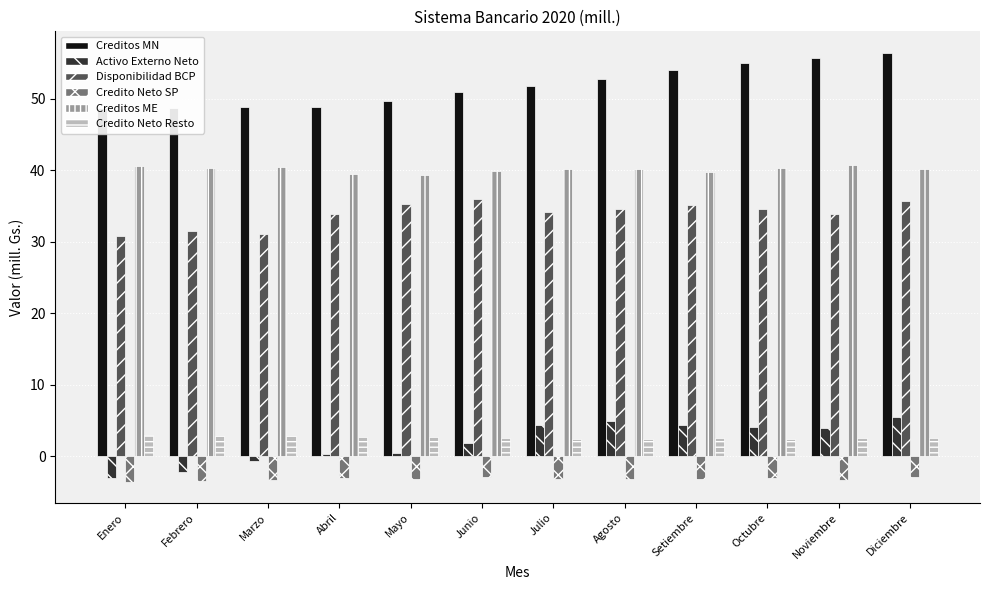

At Febrero, list the series in order from smallest to largest.

Credito Neto SP, Activo Externo Neto, Credito Neto Resto, Disponibilidad BCP, Creditos ME, Creditos MN